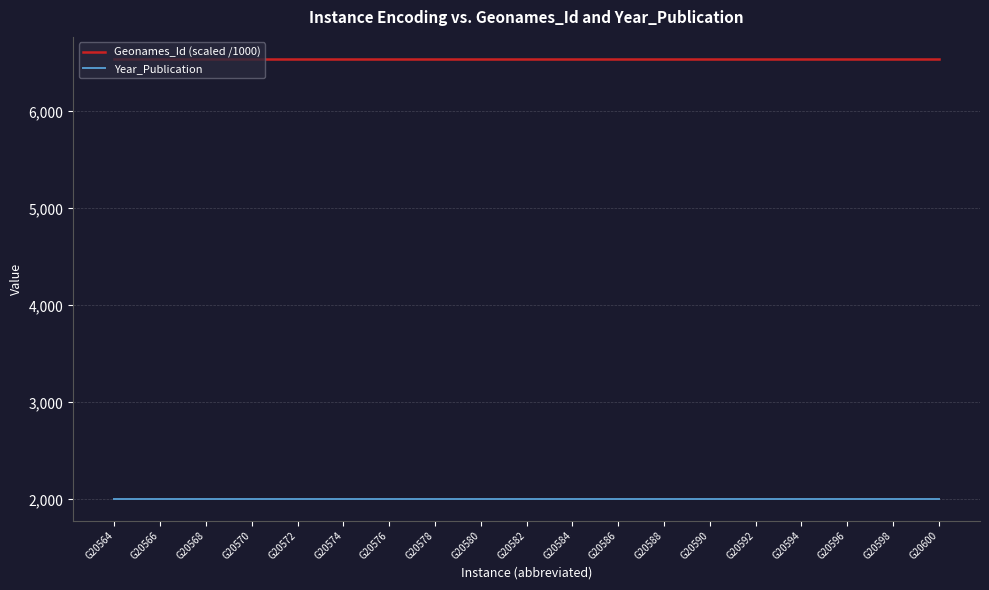

Reading right to left, list all the values displayed in this chart.

Geonames_Id (scaled /1000): G20600=6542.6	G20598=6542.6	G20596=6542.6	G20594=6542.6	G20592=6542.6	G20590=6542.6	G20588=6542.6	G20586=6542.6	G20584=6542.6	G20582=6542.6	G20580=6542.6	G20578=6542.6	G20576=6542.6	G20574=6542.6	G20572=6542.6	G20570=6542.6	G20568=6542.6	G20566=6542.6	G20564=6542.6
Year_Publication: G20600=2009.0	G20598=2009.0	G20596=2009.0	G20594=2009.0	G20592=2009.0	G20590=2009.0	G20588=2009.0	G20586=2009.0	G20584=2009.0	G20582=2009.0	G20580=2009.0	G20578=2009.0	G20576=2009.0	G20574=2009.0	G20572=2009.0	G20570=2009.0	G20568=2009.0	G20566=2009.0	G20564=2009.0